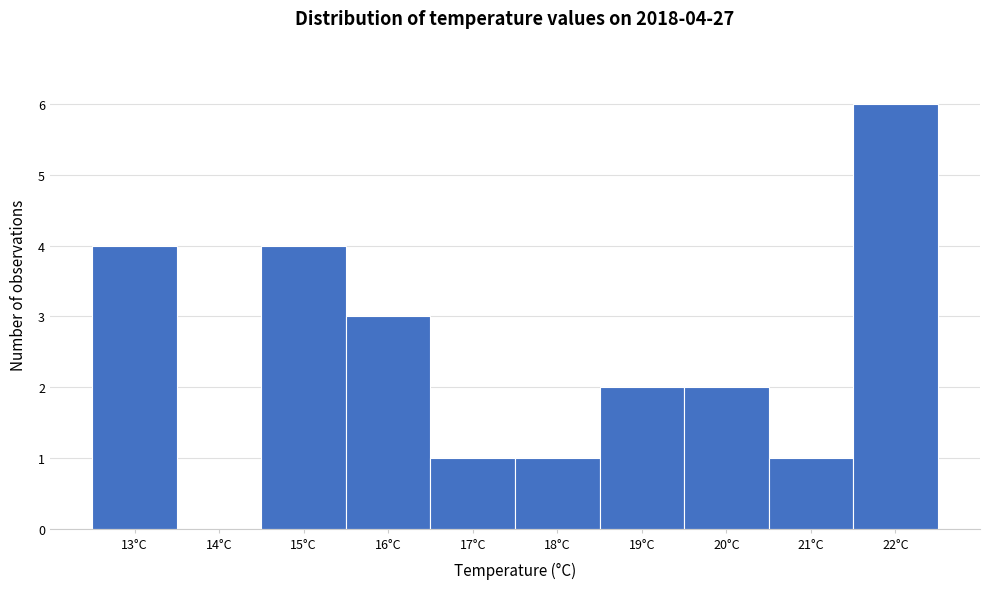

What is the sum of the values at 20°C and 17°C?

3